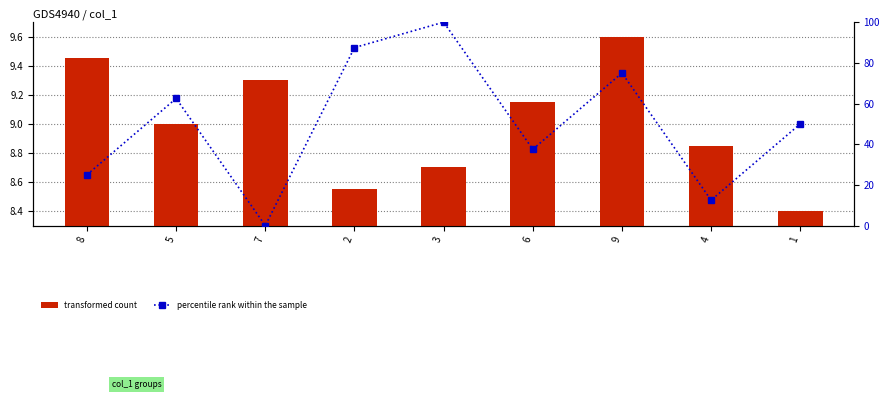

What is the label of the 1st bar from the left?

8